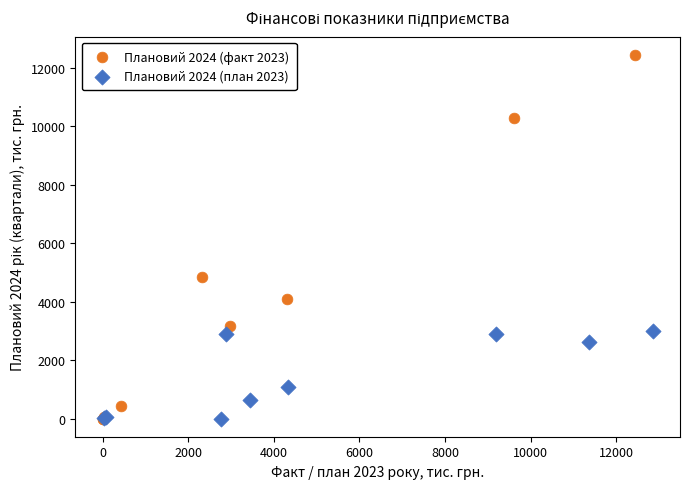

Which series has the largest Y range (max minus min)?

Плановий 2024 (факт 2023)